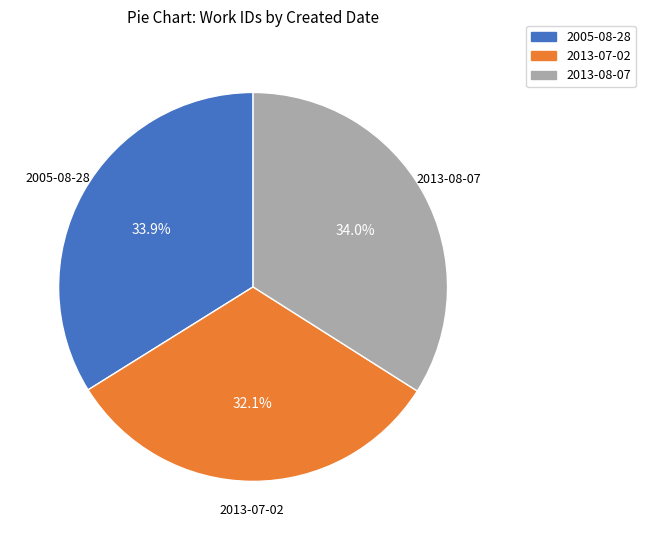

To the nearest percent, what is the difference between the 2013-07-02 and 2005-08-28 slice percentages?

2%